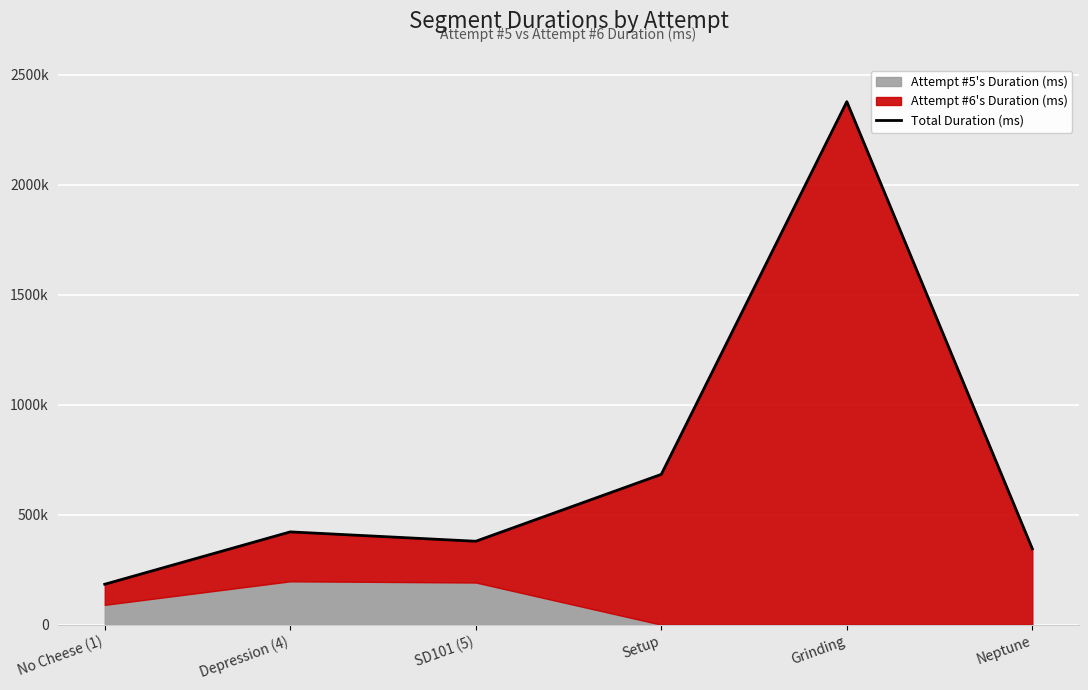

How many data points are above 422083?

2